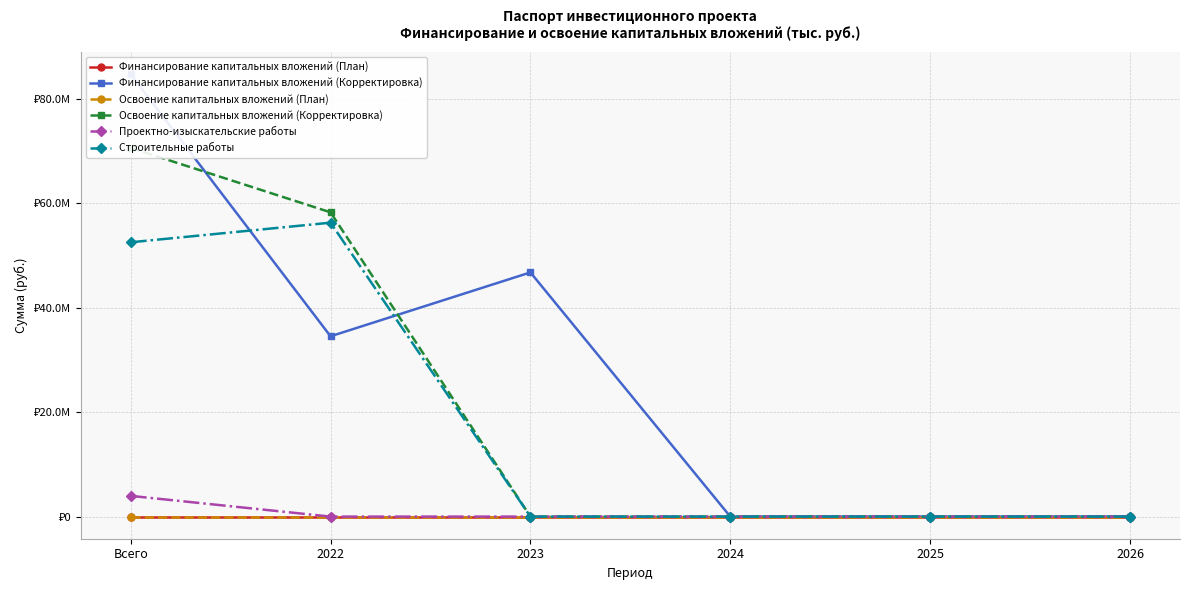

What is the difference between the maximum and minimum values in the Проектно-изыскательские работы series?

3966000